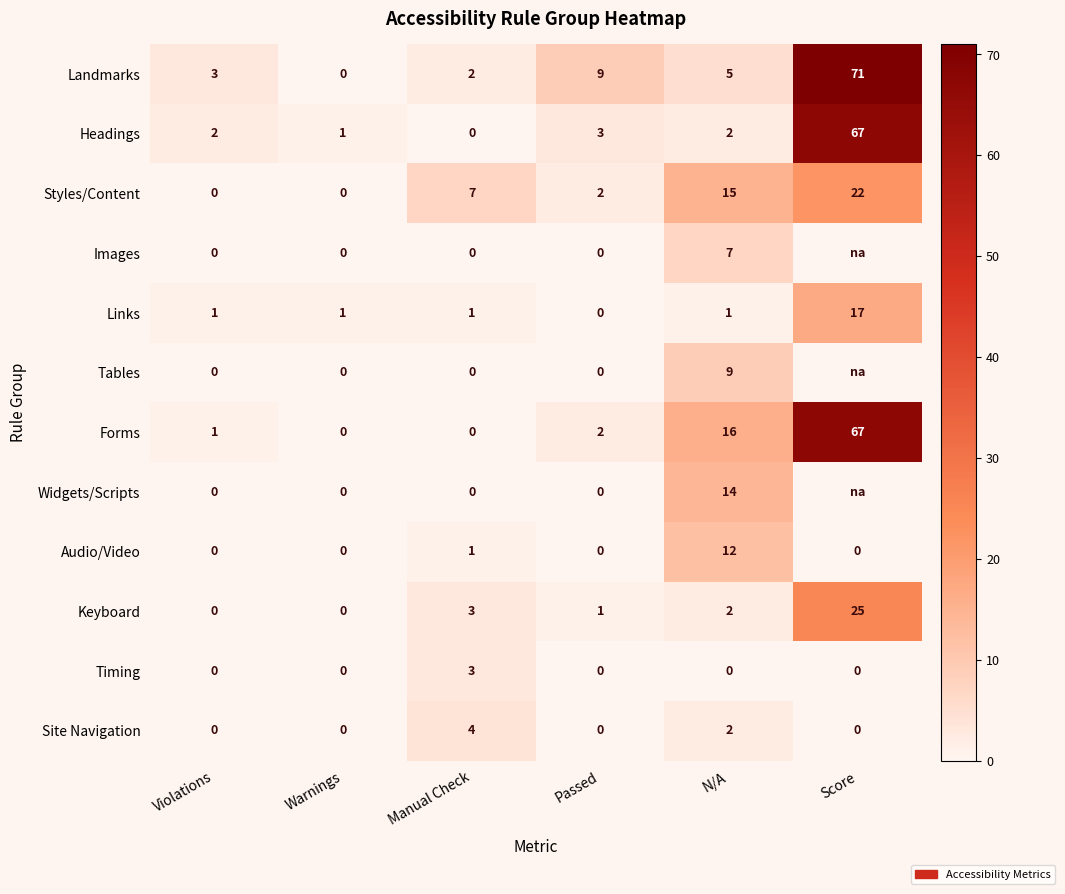

What is the average value of the Styles/Content series?

8